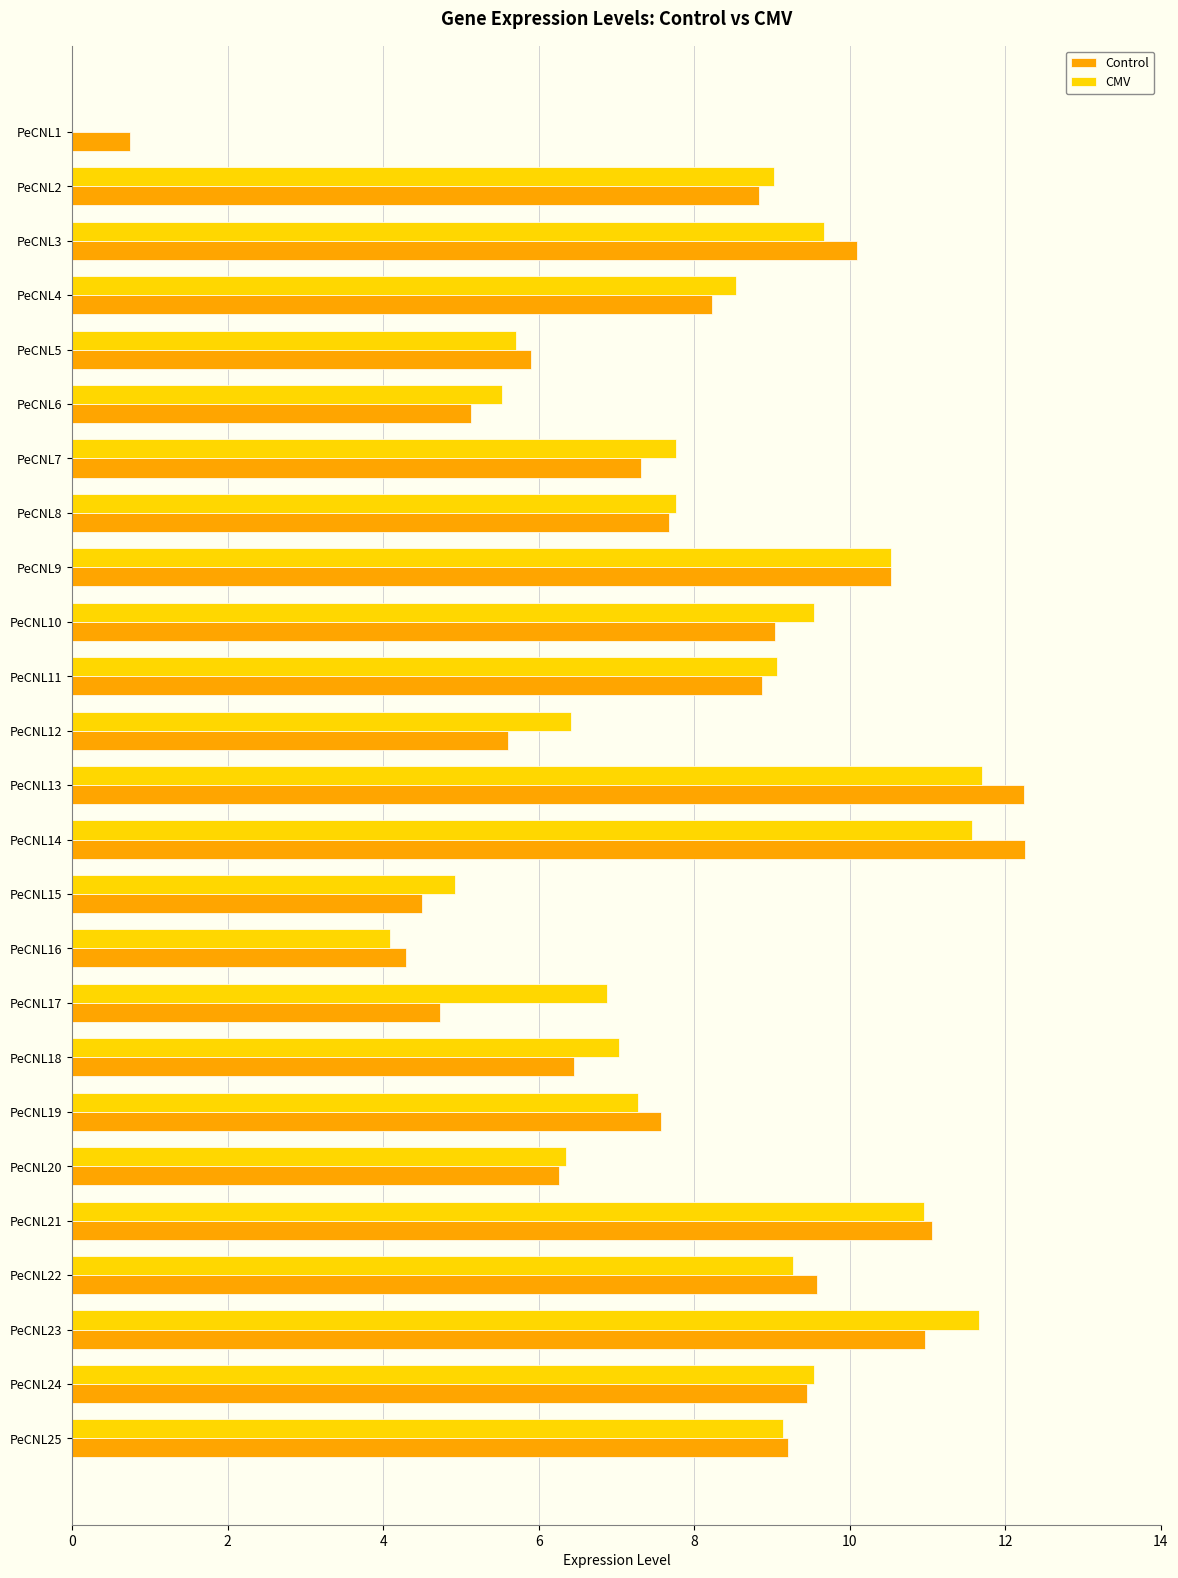

What is the highest value of the Control series?

12.3